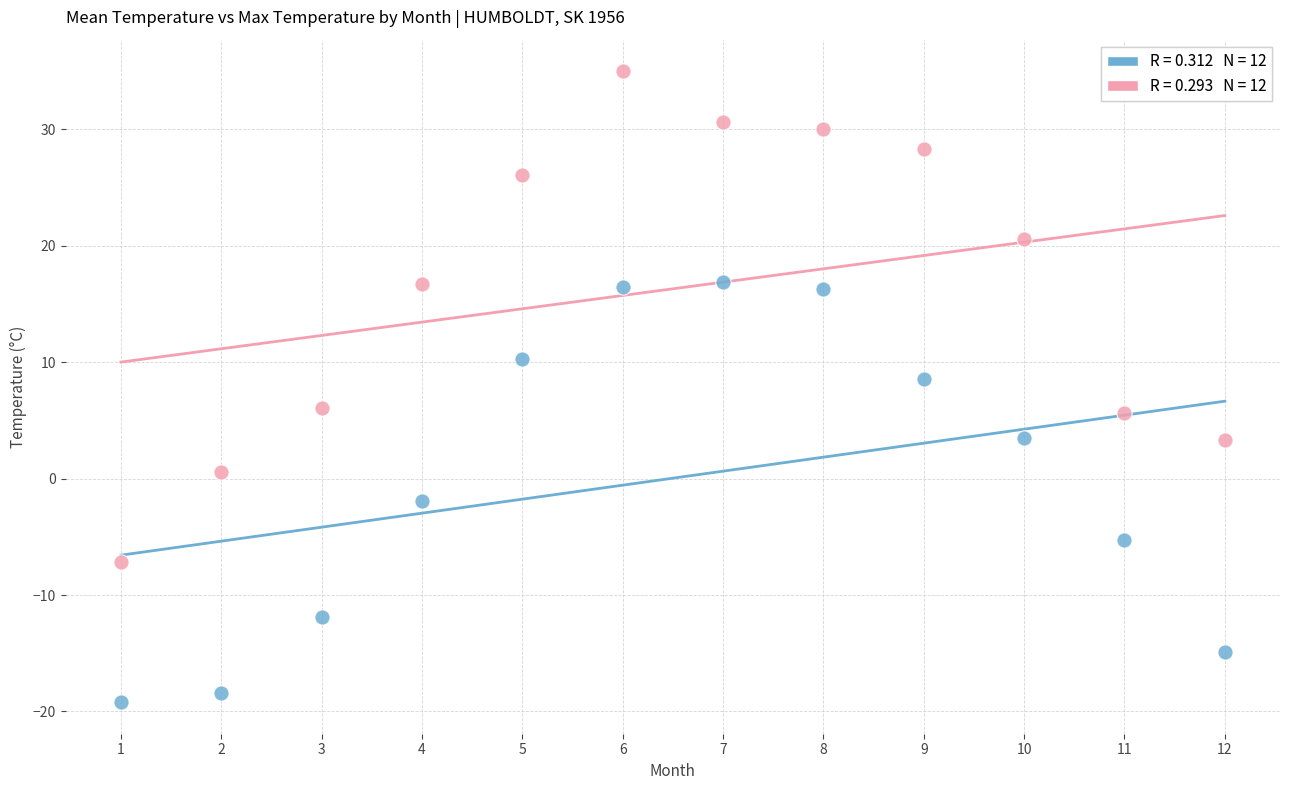

Across all data points, what is the range of X values (max minus min)?

11.0